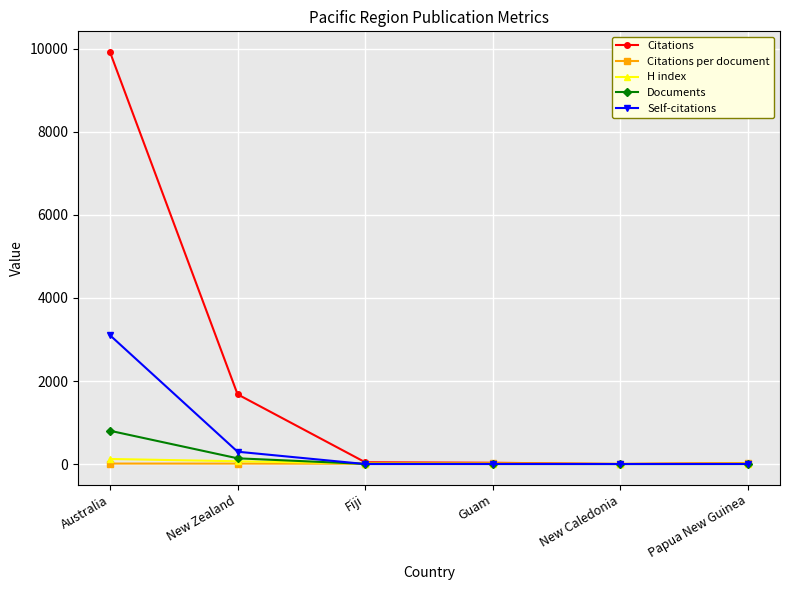

How many lines are shown in the chart?

5